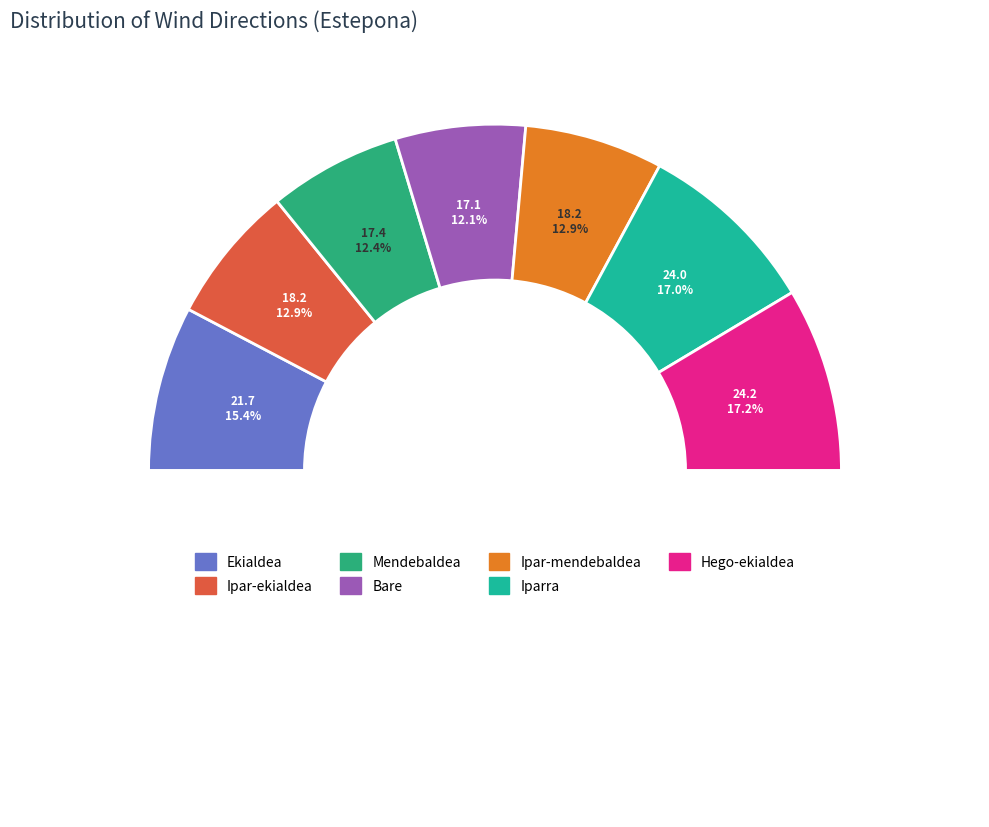

Between Ipar-ekialdea and Iparra, which is larger?

Iparra